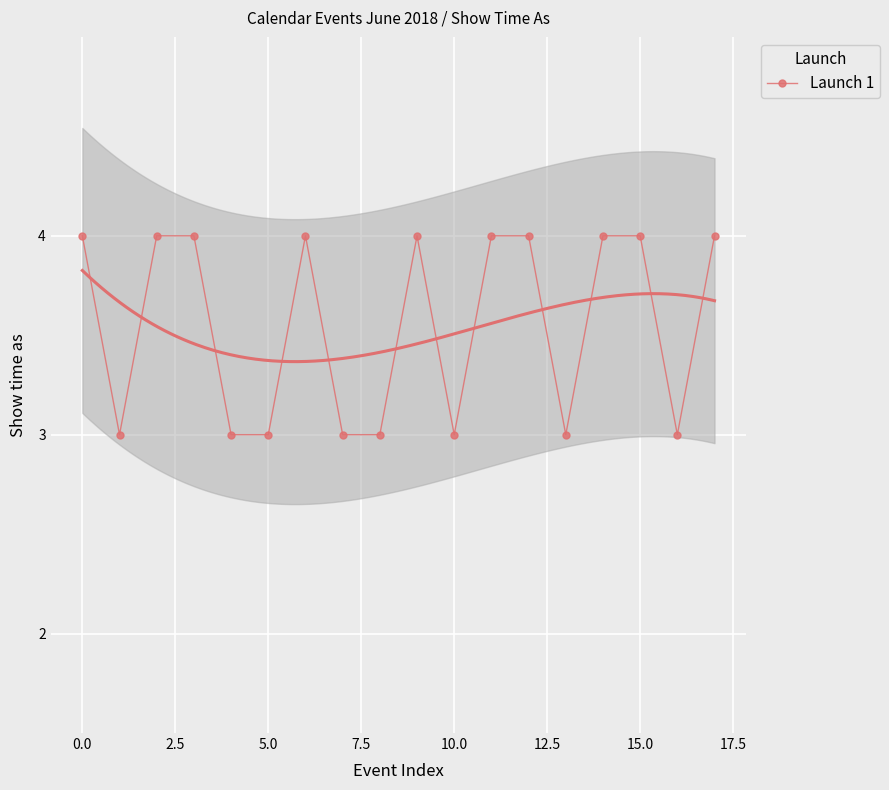

The chart shows a value of 1 at 17.5. True or false?

False